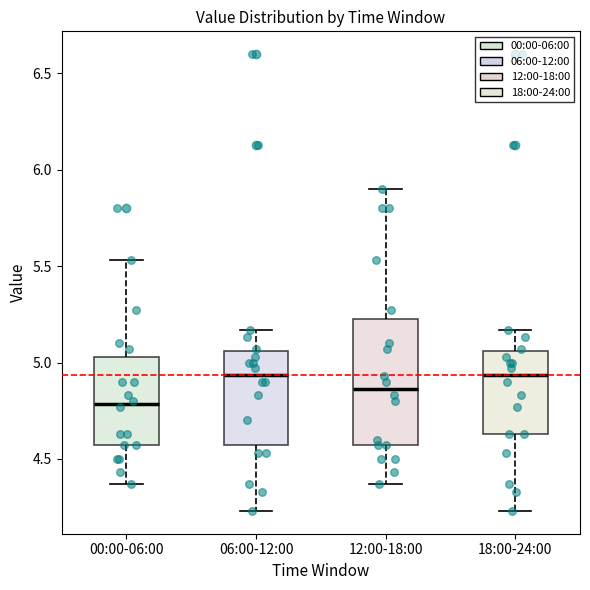

Reading left to right, read every box against the y-axis: the position of its median line, the range the box covers, and the ends of its whiskers. The values are not printed on the chart, so give them approximately, as read against the axis.

00:00-06:00: median 4.80, box 4.55 to 5.05, whiskers 4.35 to 5.55
06:00-12:00: median 4.95, box 4.55 to 5.05, whiskers 4.25 to 5.15
12:00-18:00: median 4.85, box 4.55 to 5.25, whiskers 4.35 to 5.90
18:00-24:00: median 4.95, box 4.65 to 5.05, whiskers 4.25 to 5.15